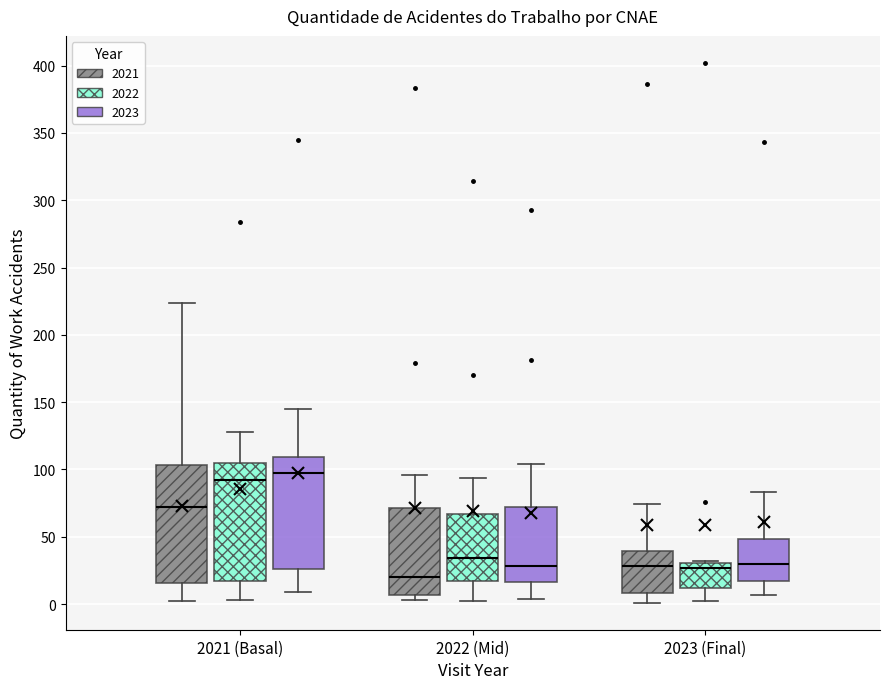

Where is the lower edge of the box for 2022 (Mid) (2022) on the y-axis? The values are not printed on the chart, so give them approximately, as read against the axis.

20